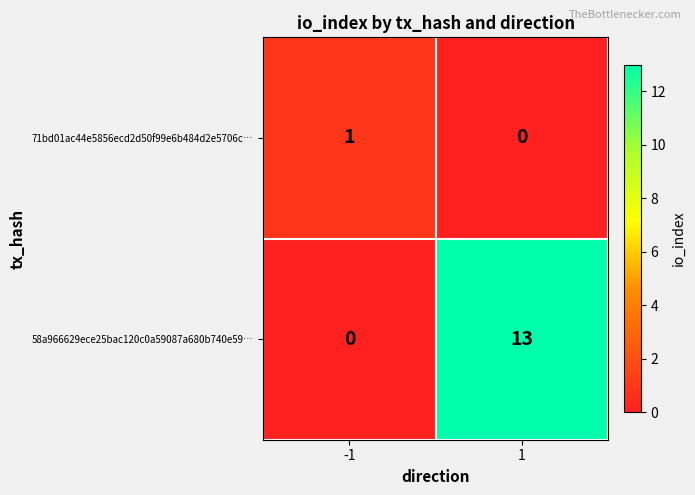

What is the difference between the maximum and minimum values in the 58a966629ece25bac120c0a59087a680b740e59… series?

13